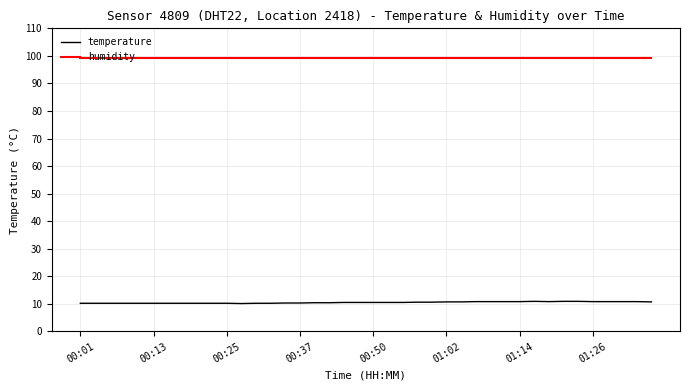

Rank the series by their average value, from lowest to highest.

temperature, humidity